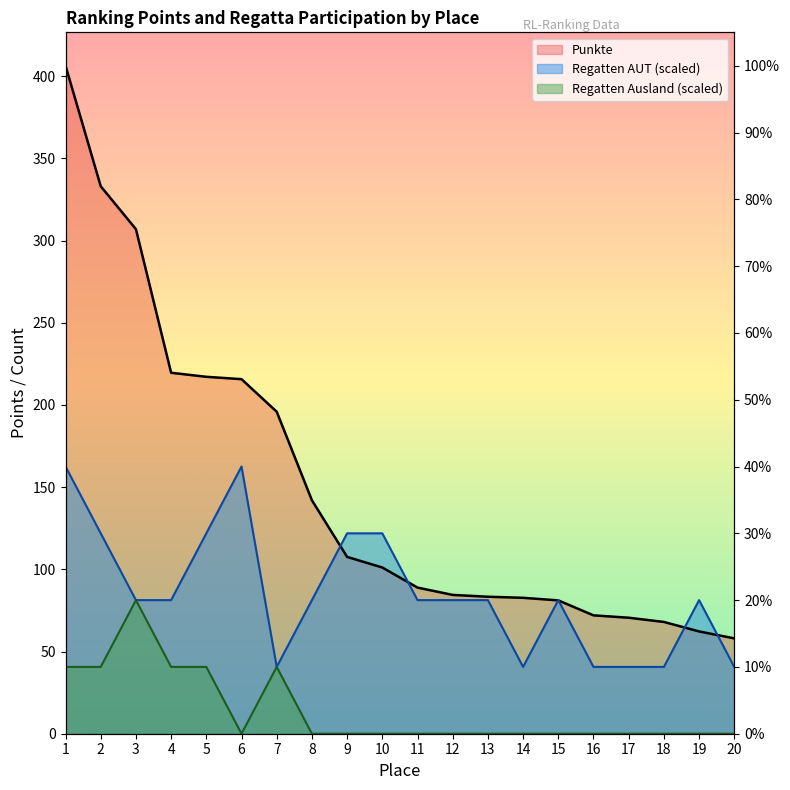

True or false: Regatten Ausland and Punkte intersect in this chart.

False